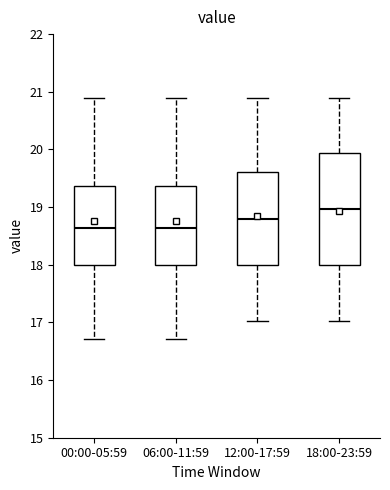

Comparing the boxes themselves (not the whiskers), which one is the tallest?

18:00-23:59